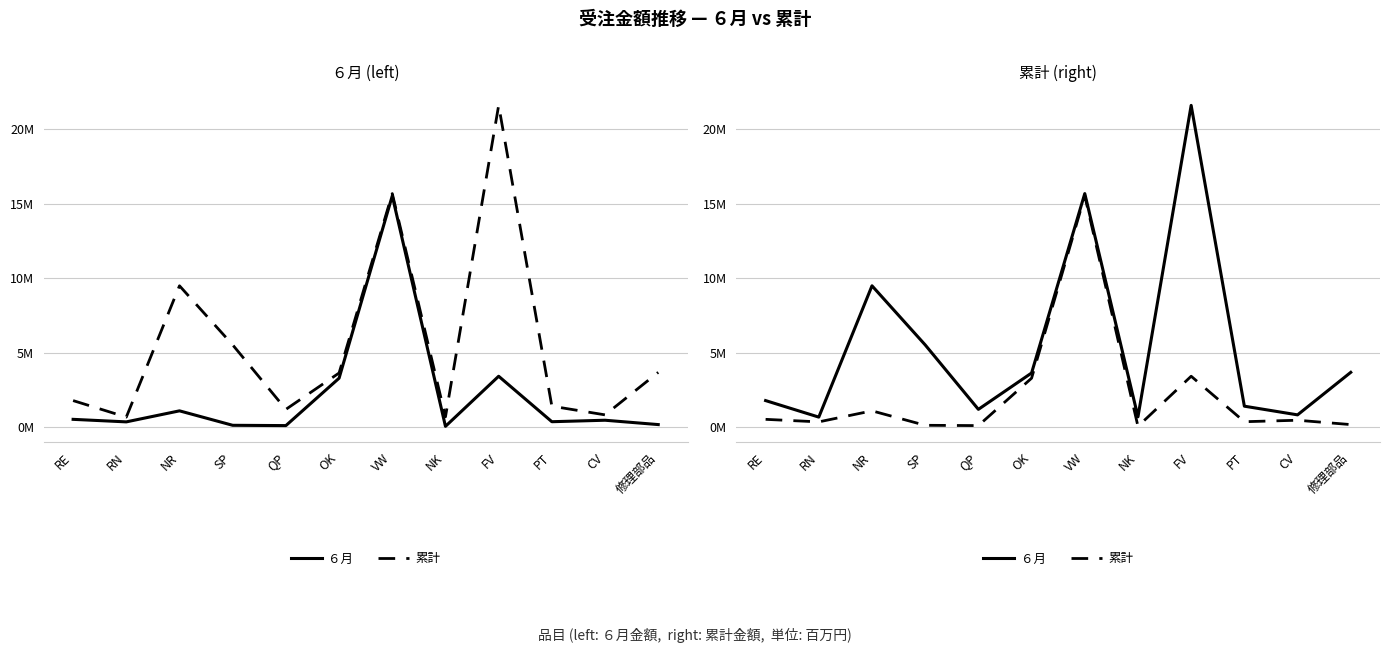

Rank the series by their maximum value, from lowest to highest.

累計, ６月